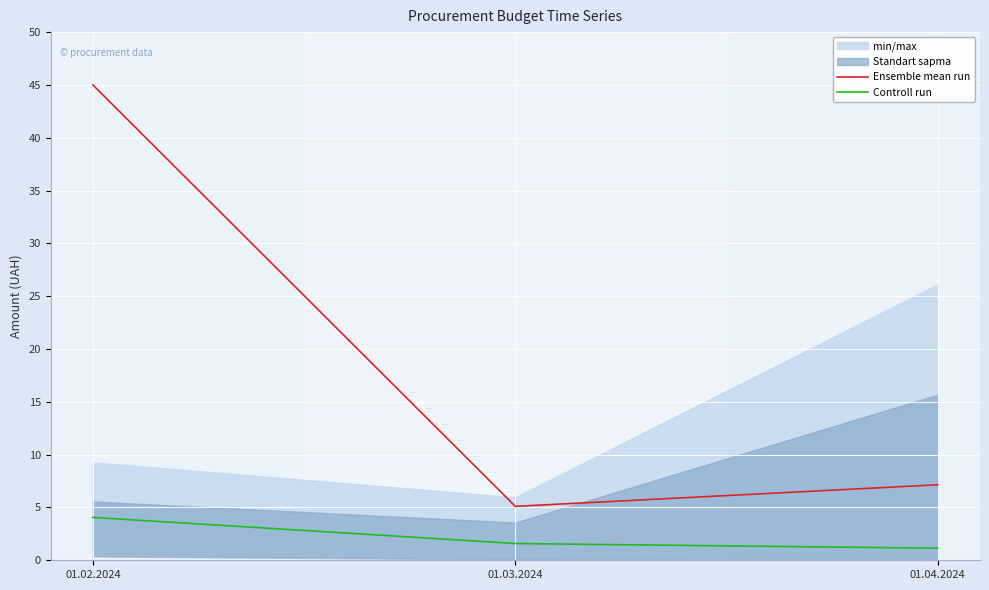

At which label is Controll run closest to 2?

01.03.2024